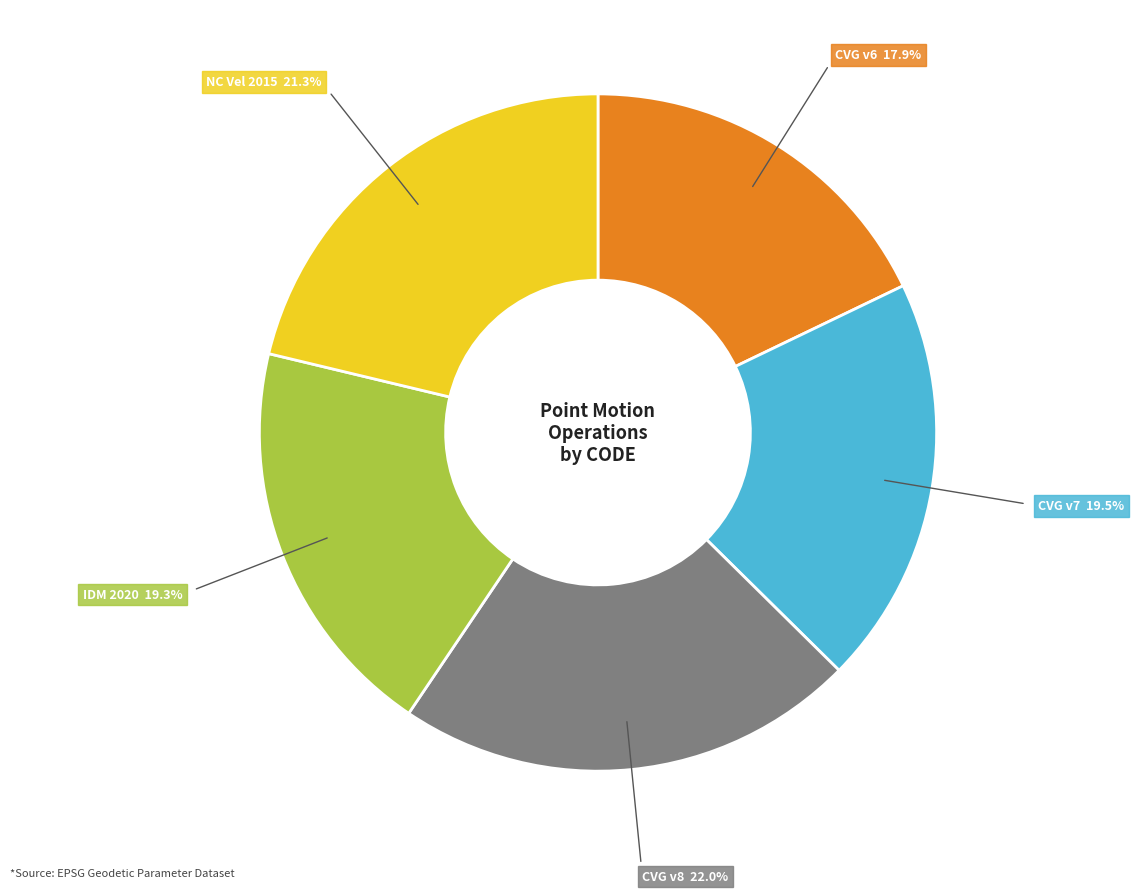

Does any single category account for the majority?

No